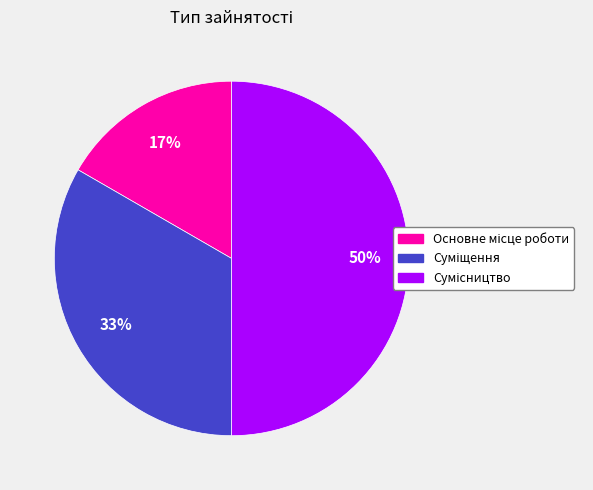

To the nearest percent, what is the average slice percentage?

33%